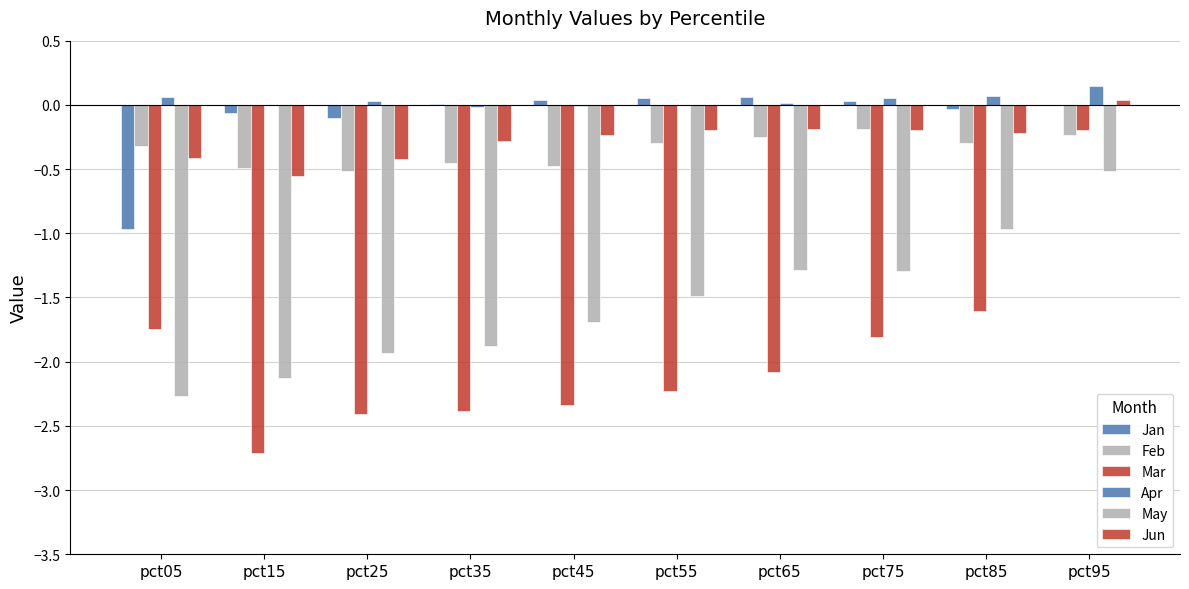

Rank the categories by Apr value from lowest to highest.

pct35, pct45, pct55, pct15, pct65, pct25, pct75, pct05, pct85, pct95